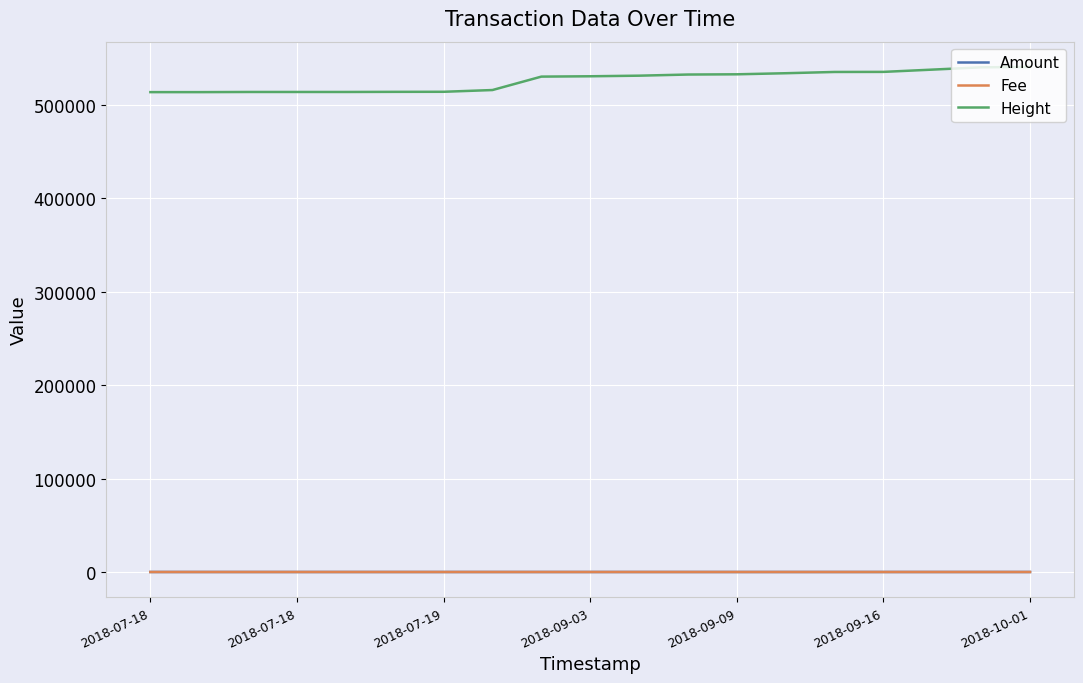

At how many categories does at least one series exceed 101278?

19